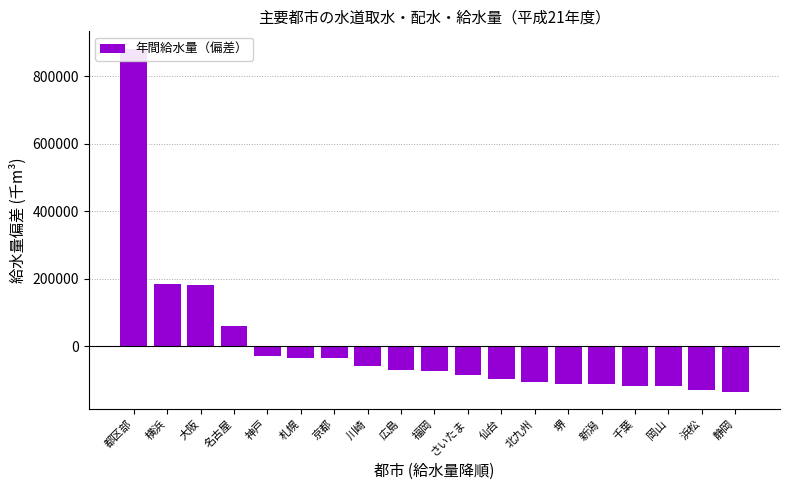

What is the maximum value shown in the chart?

882330.6